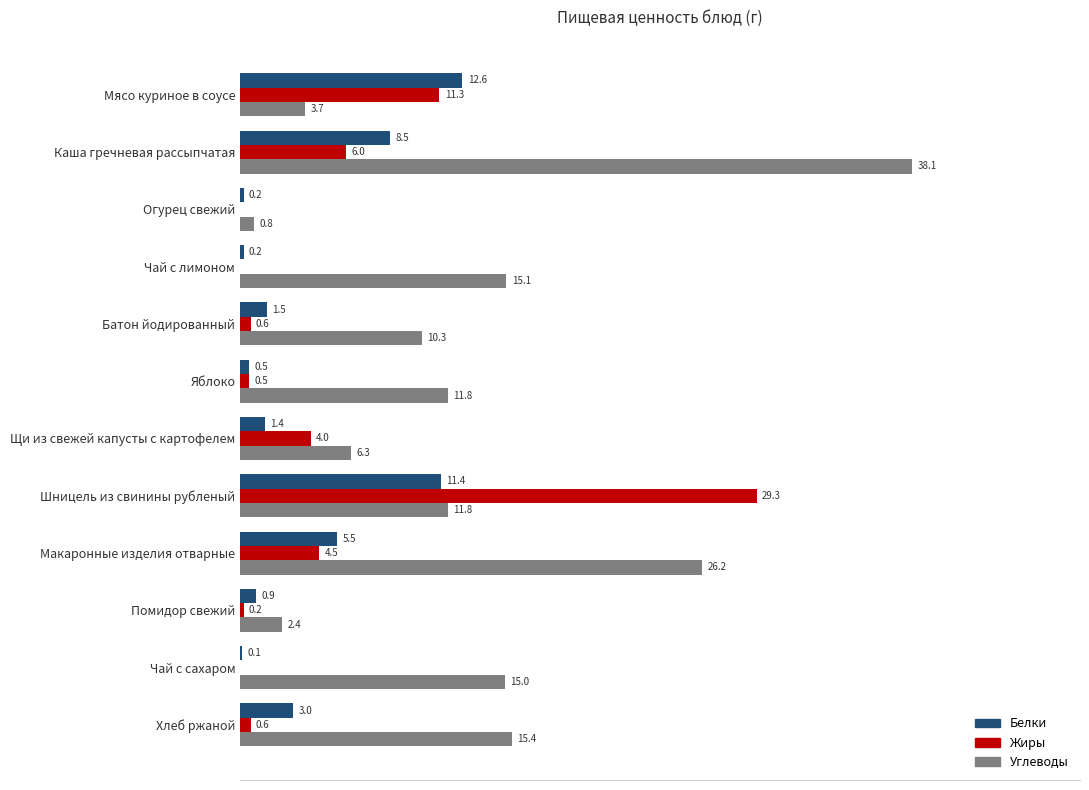

What are all the series names shown in the legend?

Белки, Жиры, Углеводы